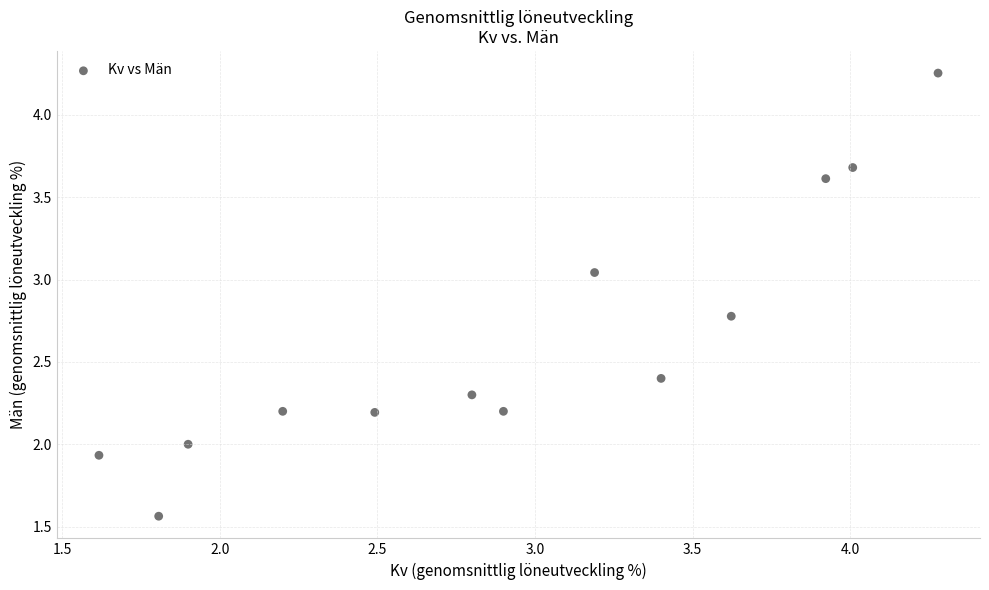

What is the range of X values (max minus min)?

2.7